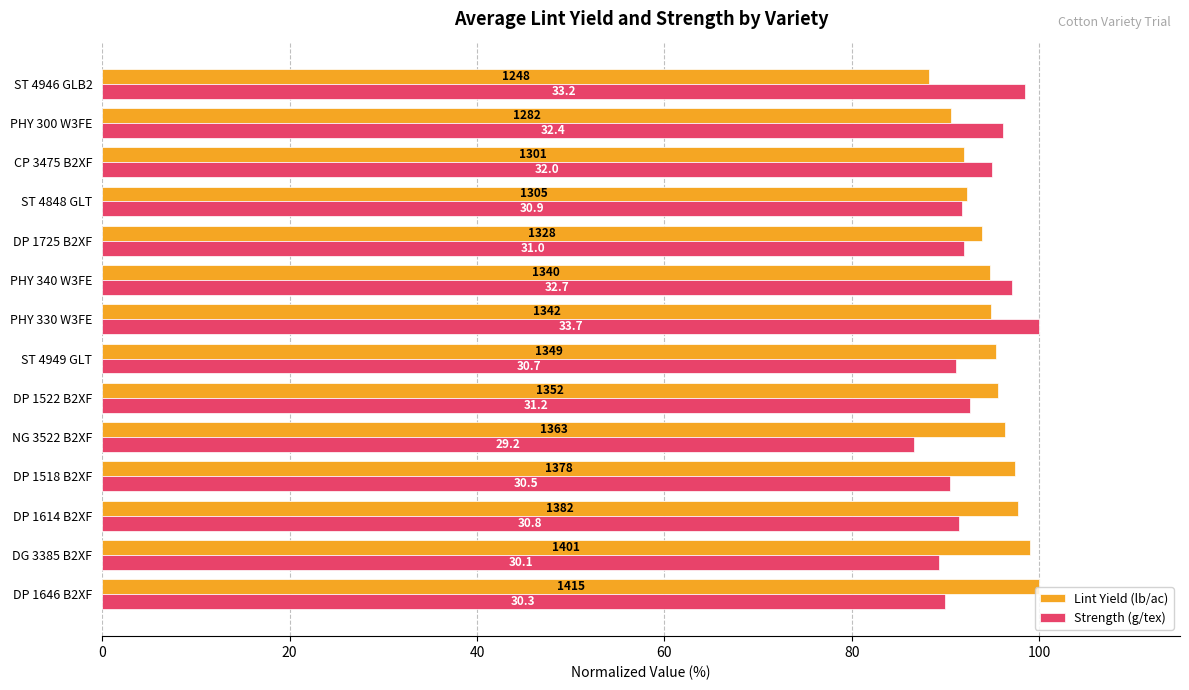

Reading right to left, what are all the values shown in this chart?

Lint Yield (lb/ac): 88.2	90.6	91.9	92.2	93.9	94.7	94.8	95.3	95.5	96.3	97.4	97.7	99.0	100.0
Strength (g/tex): 98.5	96.1	95.0	91.7	92.0	97.0	100.0	91.1	92.6	86.6	90.5	91.4	89.3	89.9